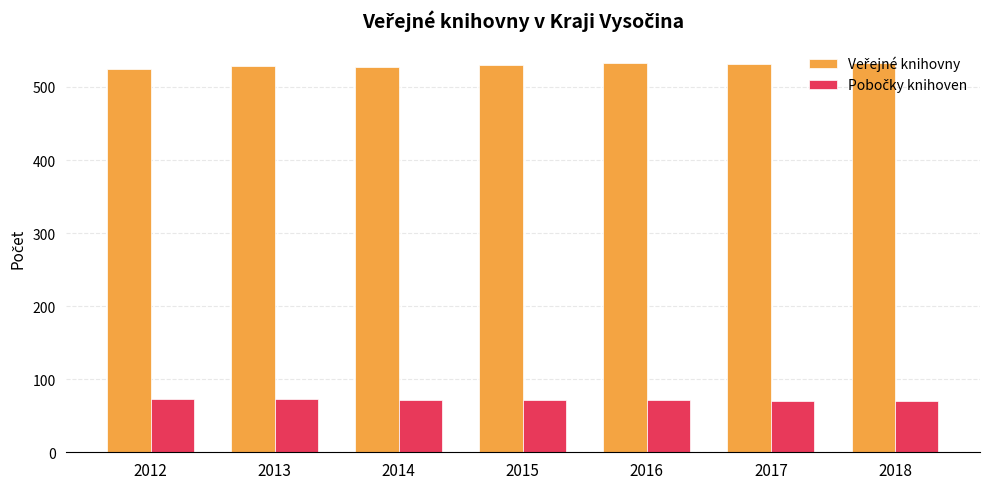

What is the total value across all series at 2015?

602